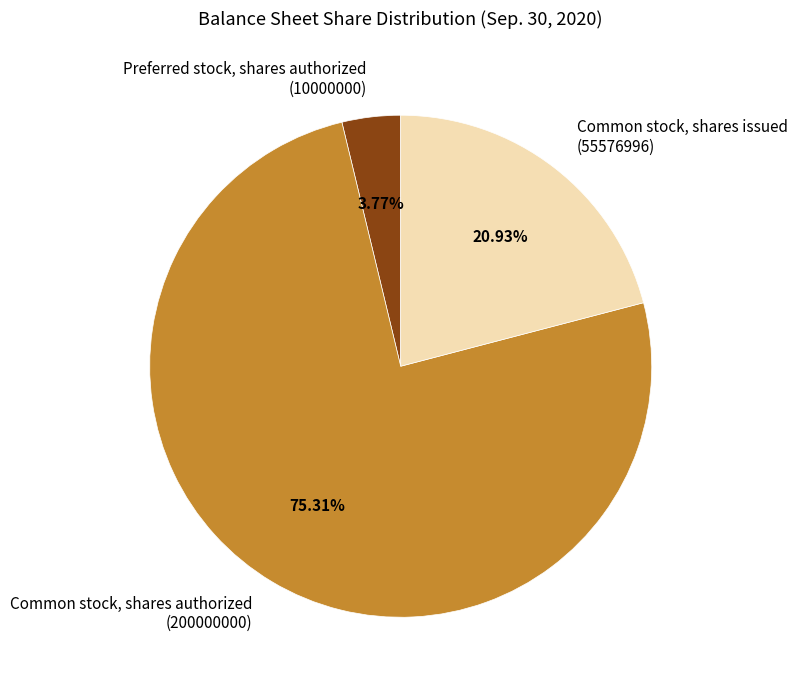

Rank the categories by value from highest to lowest.

Common stock, shares authorized, Common stock, shares issued, Preferred stock, shares authorized